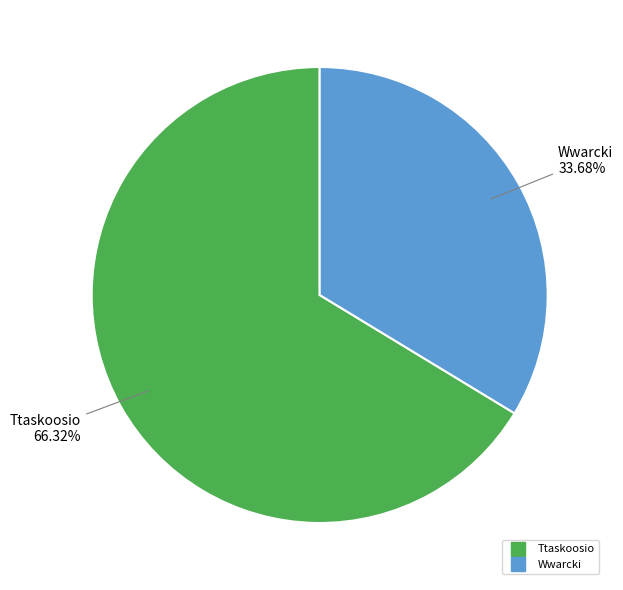

Does Ttaskoosio represent more than half of the total?

Yes